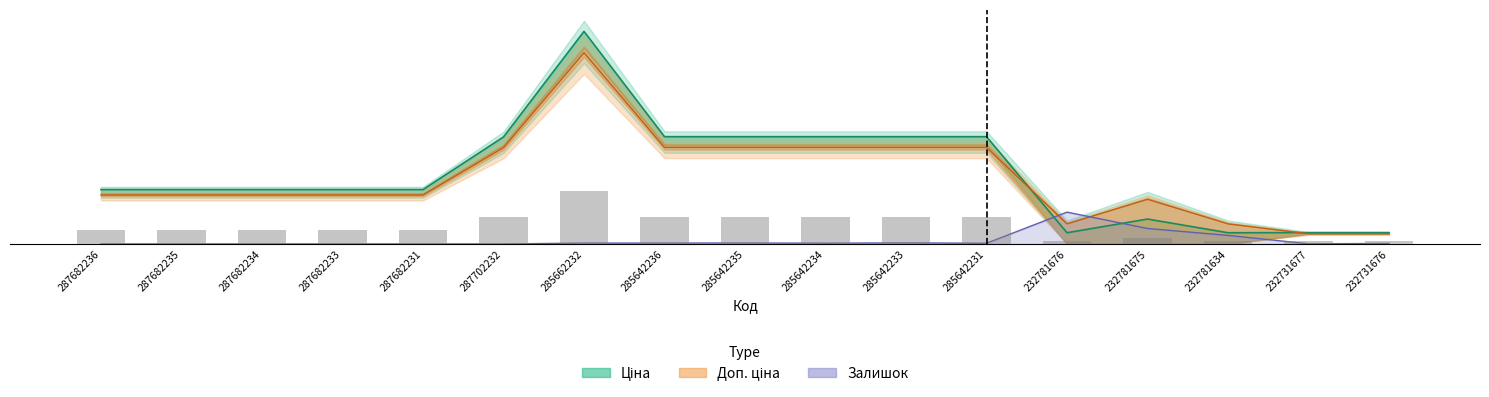

What is the label of the 7th bar from the left?

285662232